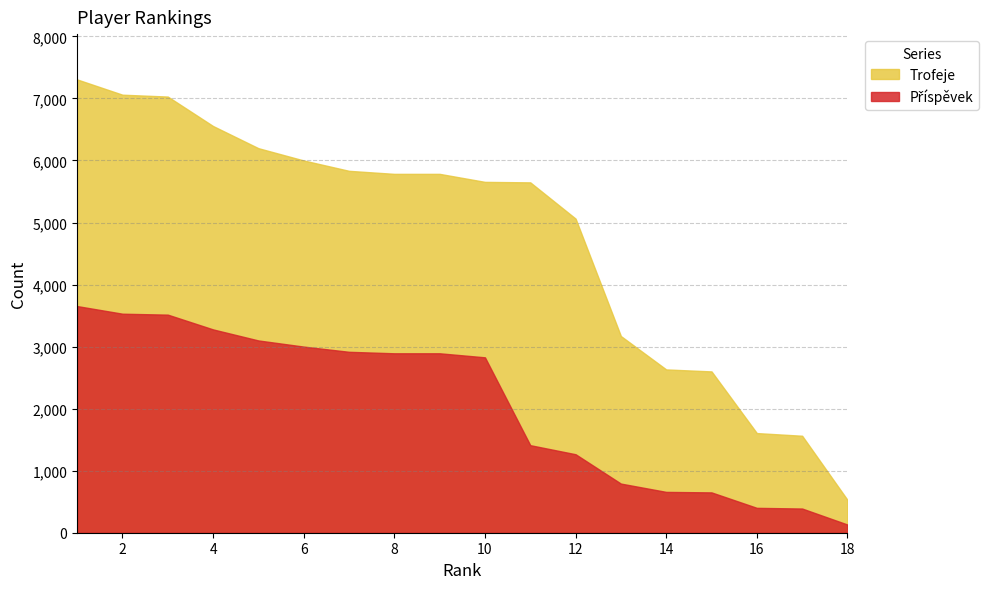

What are all the series names shown in the legend?

Trofeje, Příspěvek